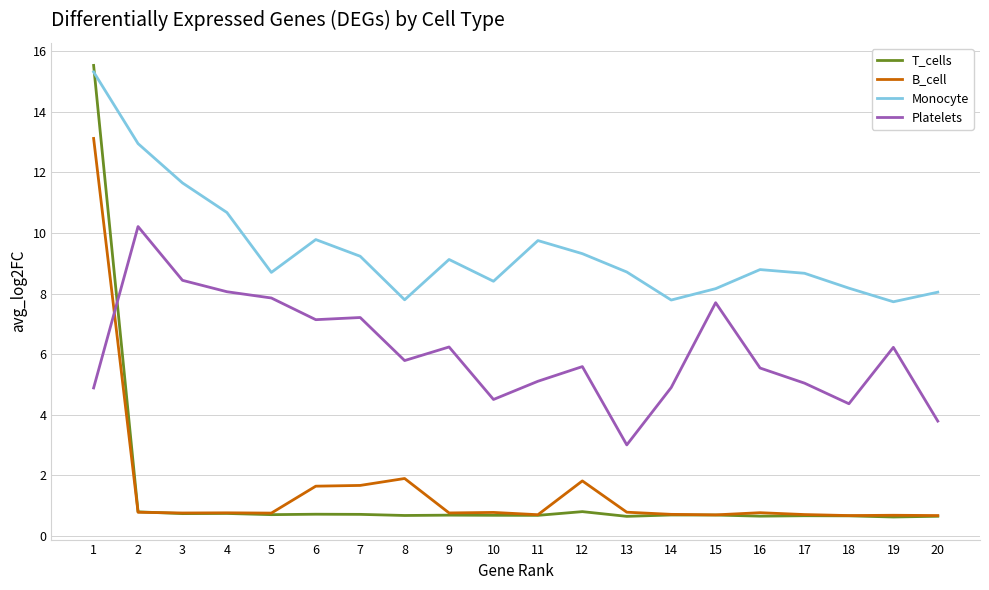

What is the minimum value for Platelets?

3.0